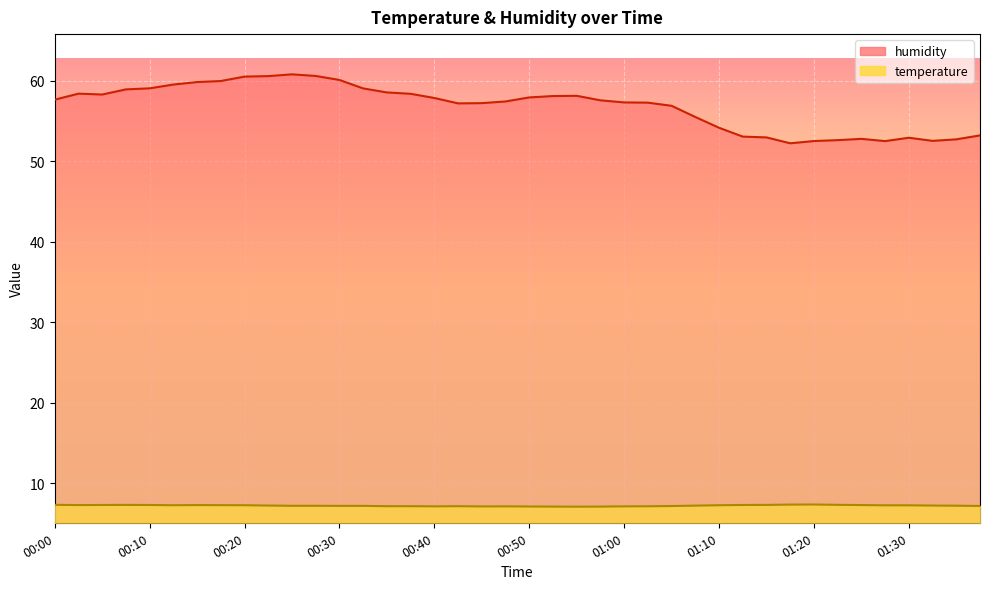

Rank the categories by humidity value from lowest to highest.

01:18, 01:28, 01:20, 01:33, 01:23, 01:35, 01:25, 01:30, 01:15, 01:13, 01:38, 01:10, 01:08, 01:05, 00:43, 00:45, 01:03, 01:00, 00:48, 00:58, 00:00, 00:40, 00:50, 00:53, 00:55, 00:05, 00:38, 00:03, 00:35, 00:08, 00:33, 00:10, 00:13, 00:15, 00:18, 00:30, 00:20, 00:23, 00:28, 00:25